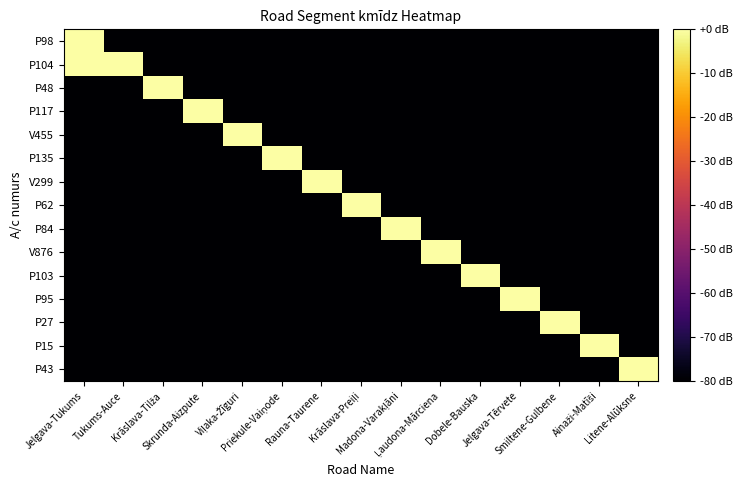

What is the minimum value shown in the chart?

-80.0